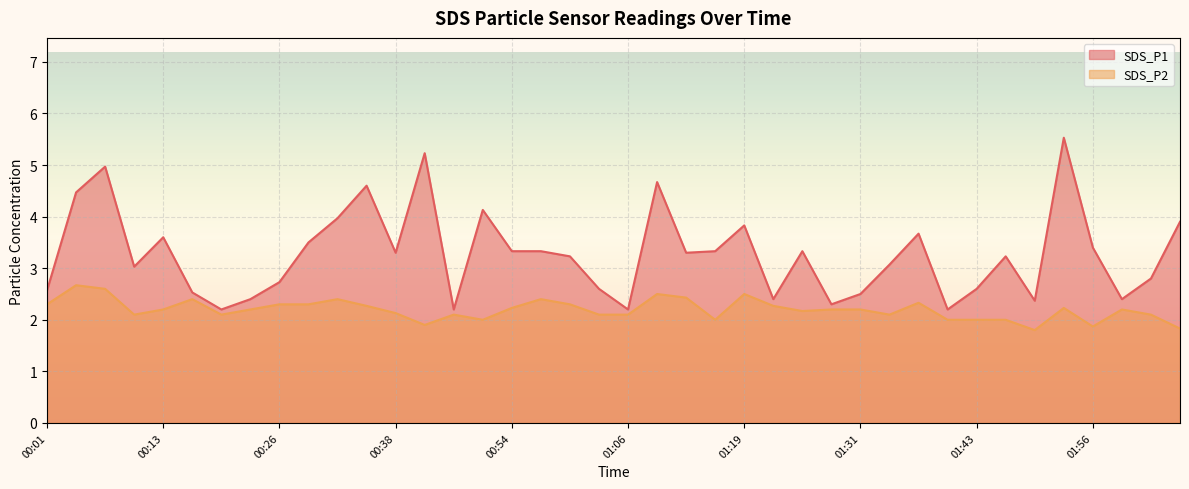

Does the chart display data point markers on the line(s)?

No